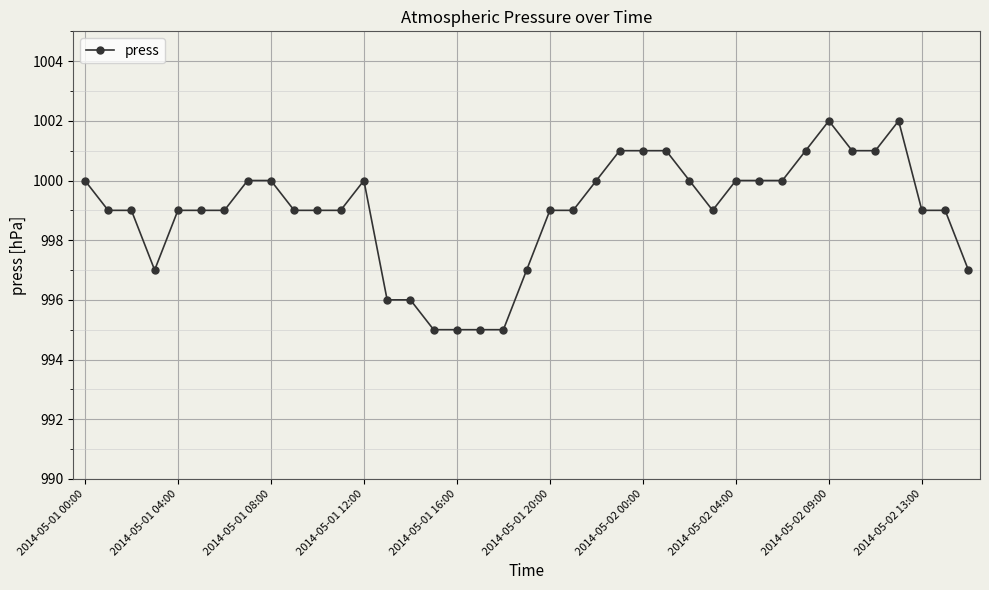

What is the greatest value displayed?

1002